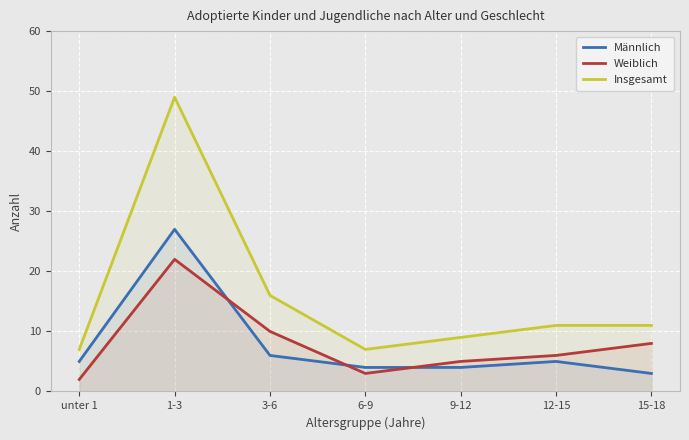

At which category is the sum across all series the highest?

1-3